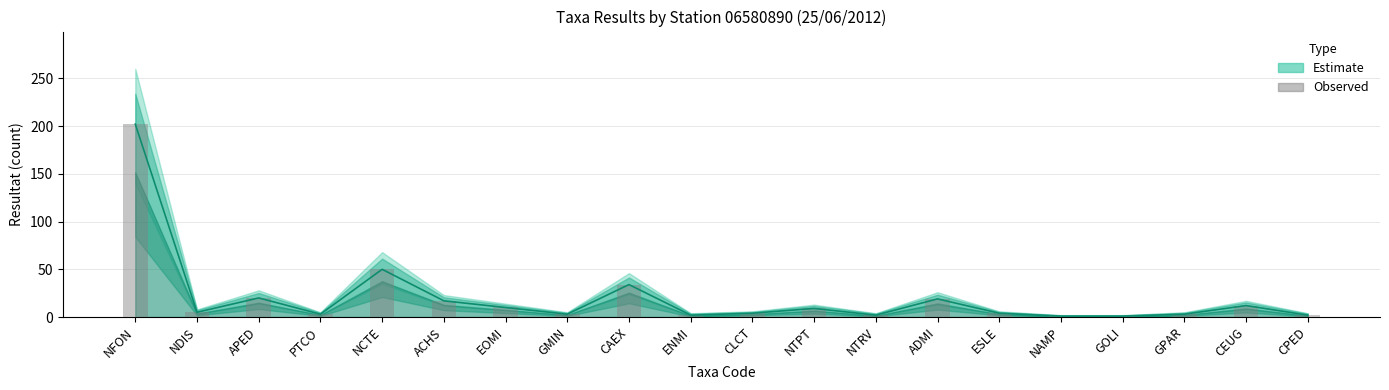

True or false: the data shows 50 at NCTE.

True